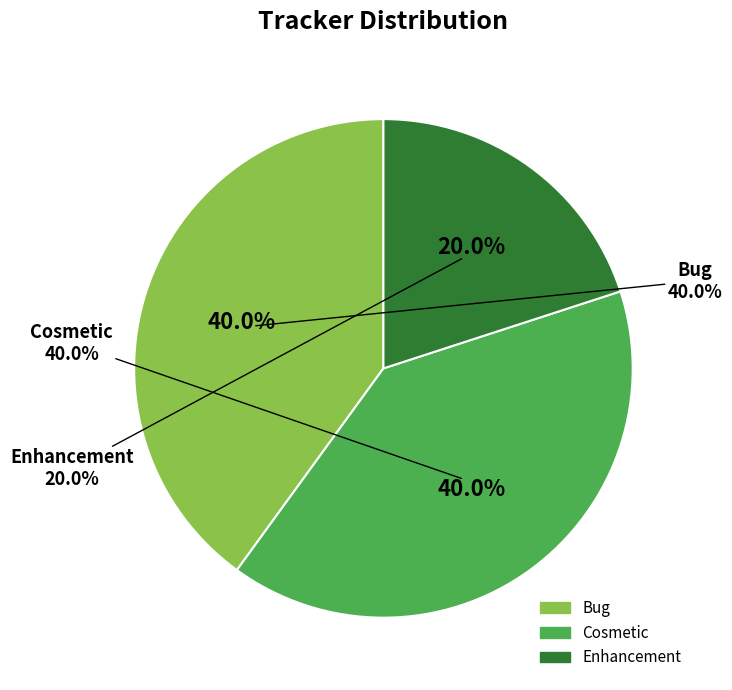

What is the change in value from Bug to Enhancement?

-1